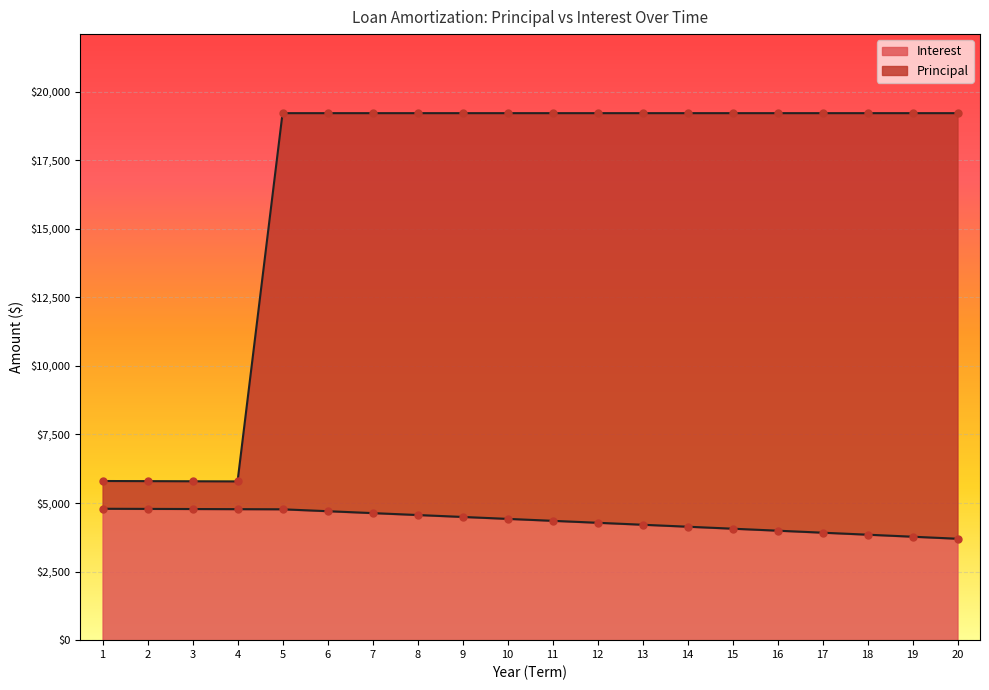

At which category is the sum across all series the highest?

5